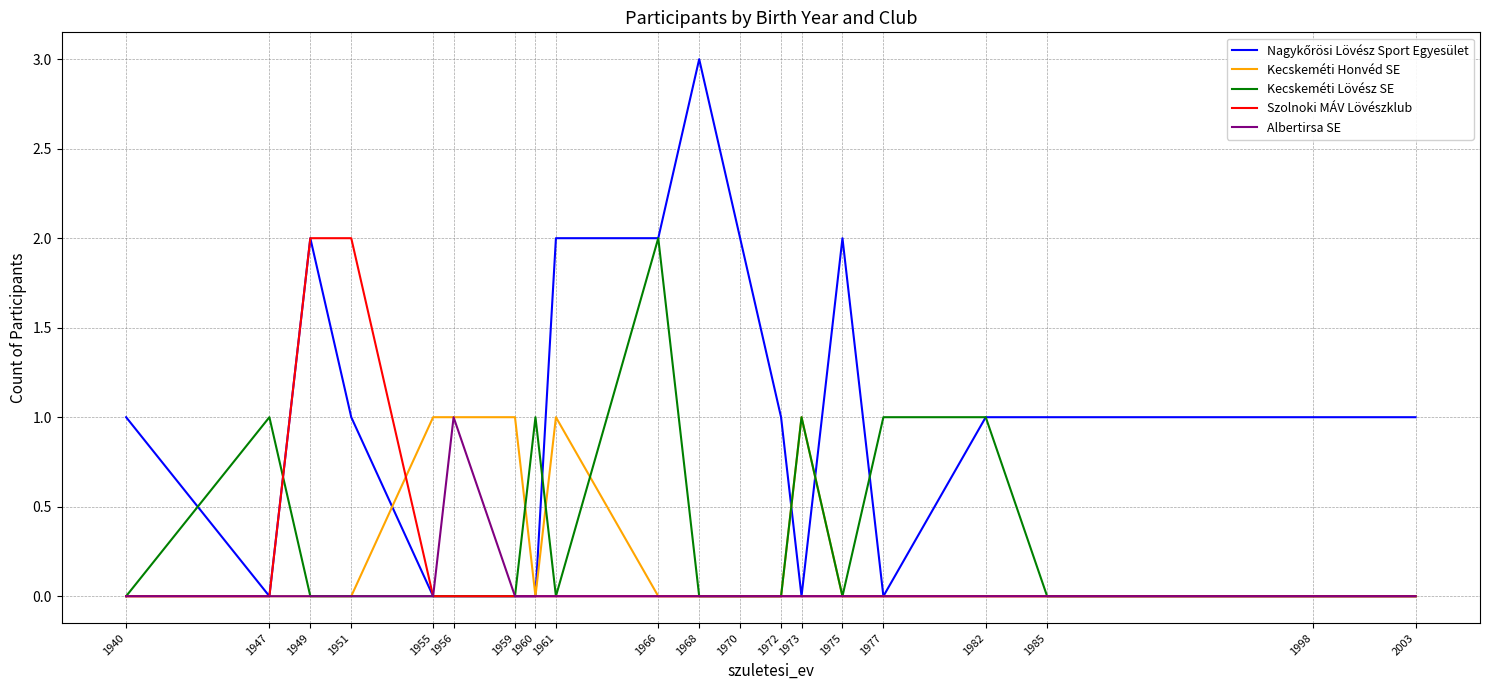

The Kecskeméti Honvéd SE series shows 1 at 1961. True or false?

True